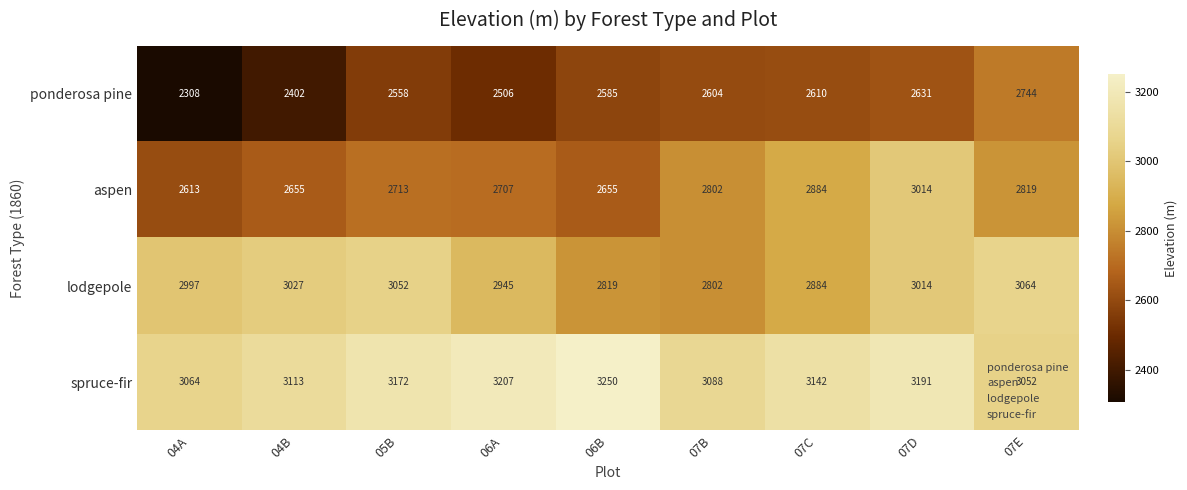

At 06A, list the series in order from largest to smallest.

spruce-fir, lodgepole, aspen, ponderosa pine